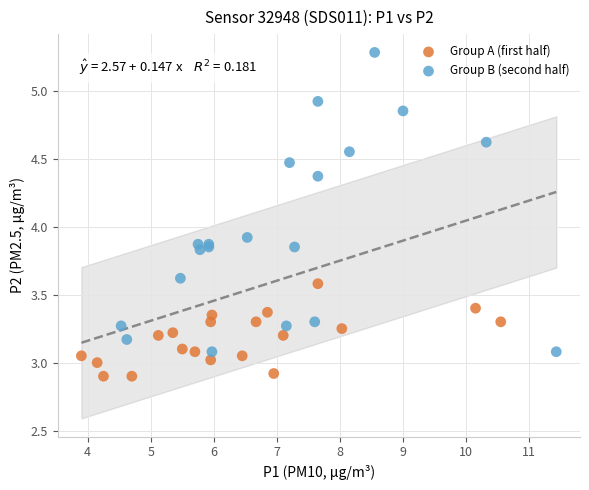

Which series has the largest Y range (max minus min)?

Group B (second half)